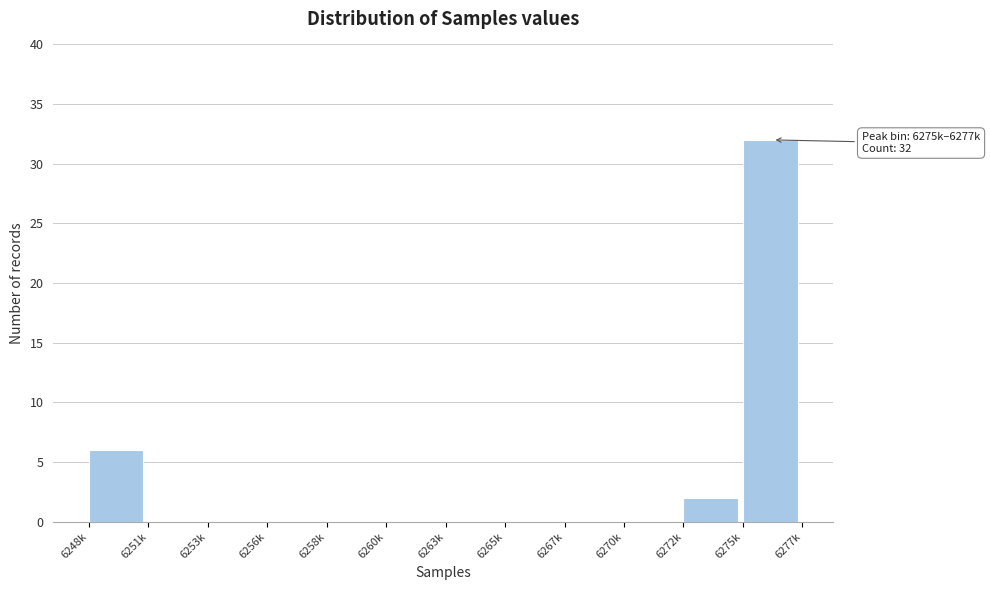

Reading right to left, transcribe all the data shown in this chart.

6275k=32	6272k=2	6270k=0	6267k=0	6265k=0	6263k=0	6260k=0	6258k=0	6256k=0	6253k=0	6251k=0	6248k=6